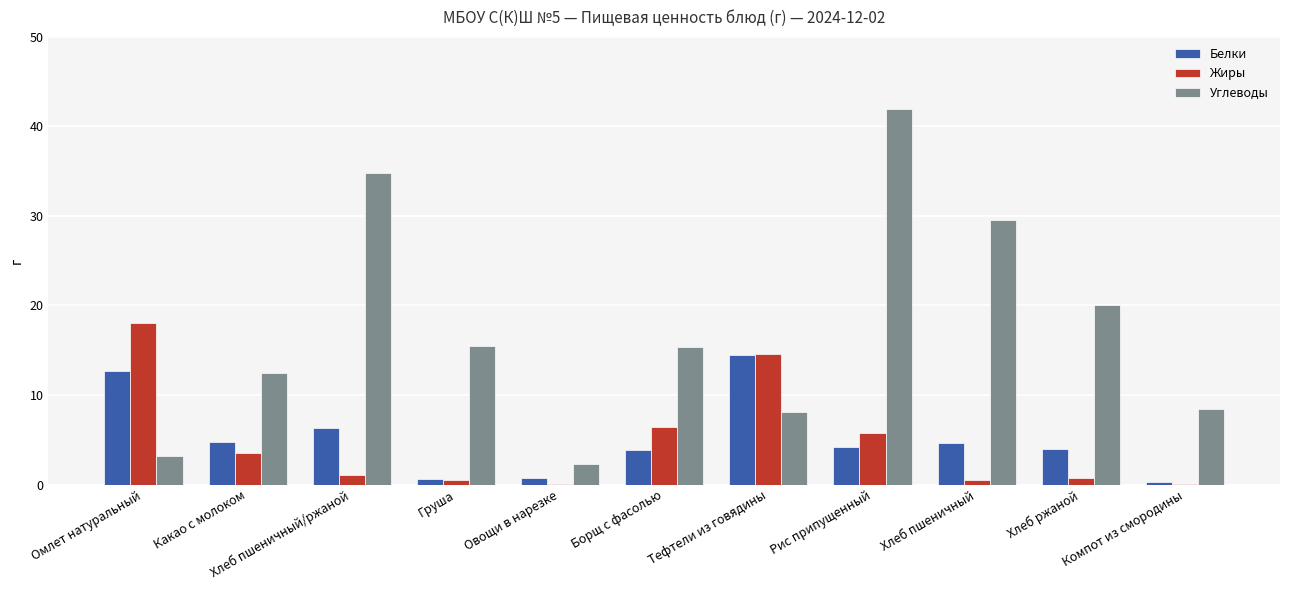

At which category does the chart reach its peak across all series?

Рис припущенный